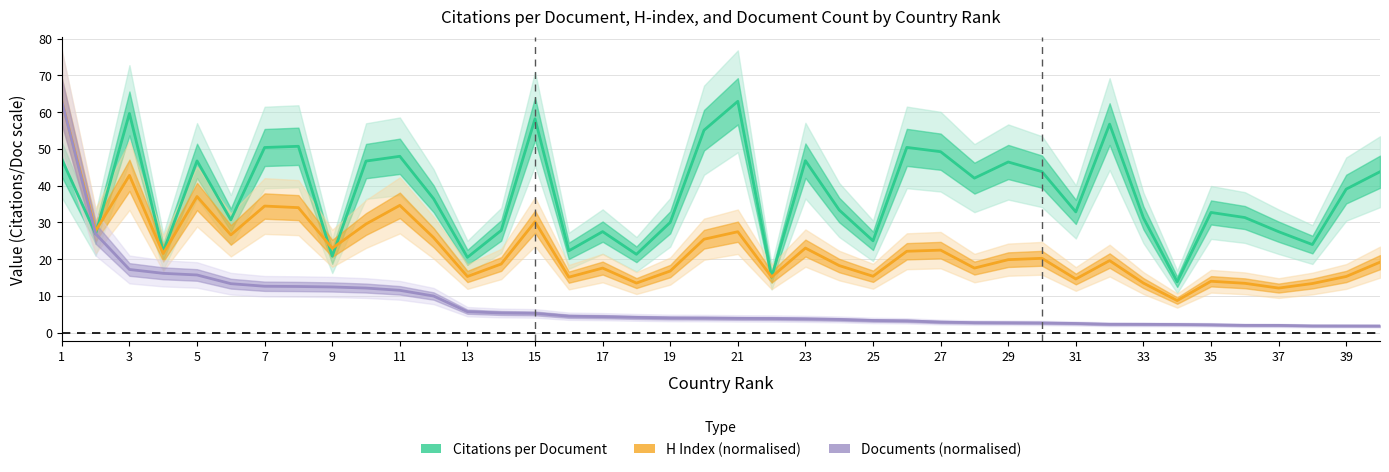

Is the value of Documents (normalised) at 25 greater than the value of H Index (normalised) at 34?

No